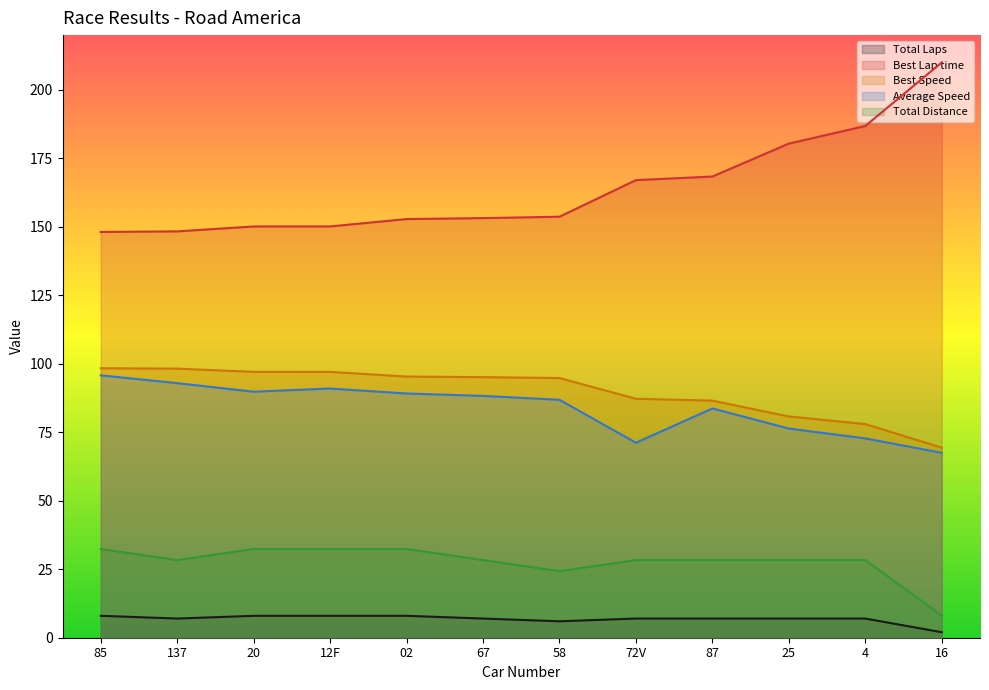

True or false: Best Speed and Best Lap time intersect in this chart.

False